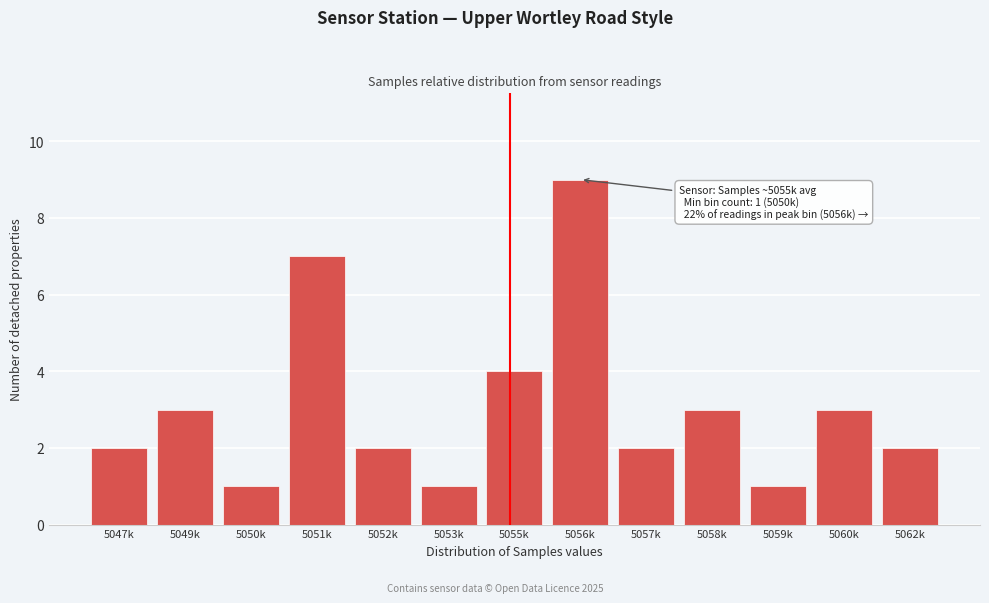

Reading left to right, list all the values displayed in this chart.

5047k=2	5049k=3	5050k=1	5051k=7	5052k=2	5053k=1	5055k=4	5056k=9	5057k=2	5058k=3	5059k=1	5060k=3	5062k=2